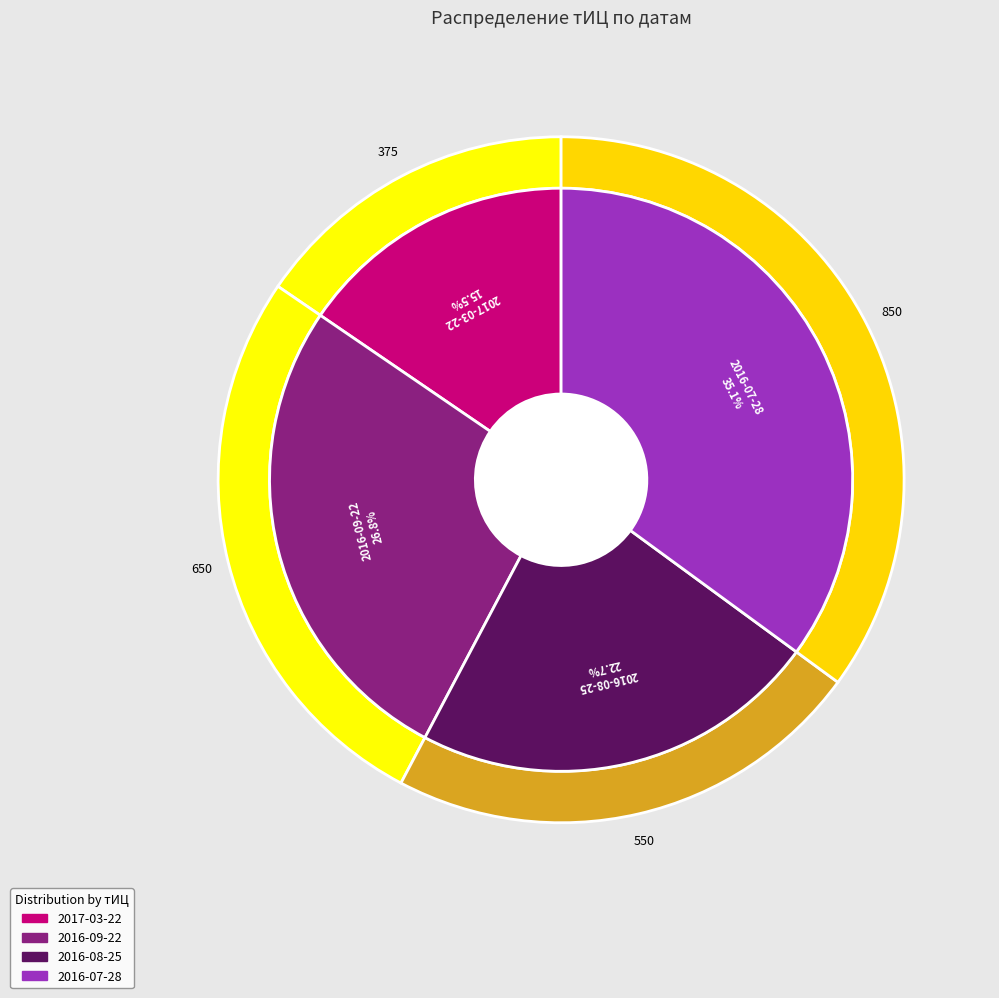

The 2016-08-25 slice represents 23% of the pie. True or false?

True